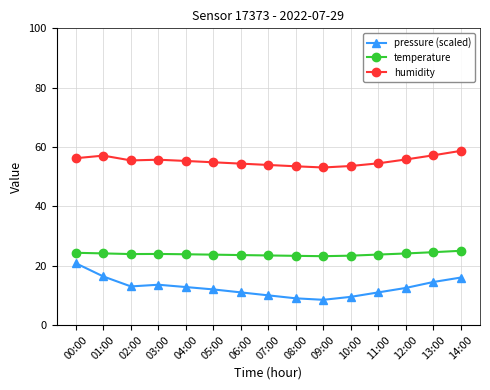

What is the value of the humidity point at the 11th from the left?

53.6